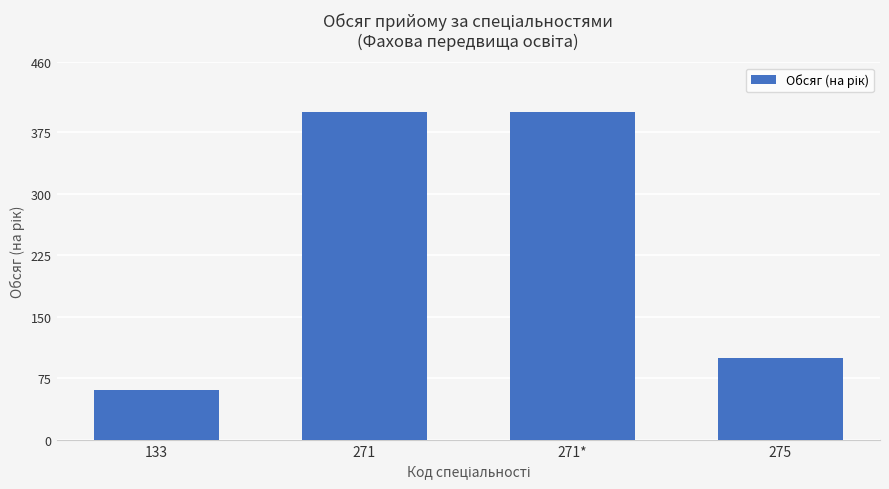

Is it true that the value at 271* is 217?

False